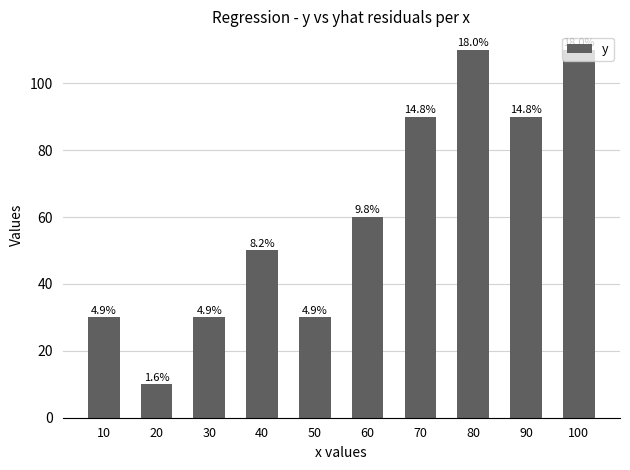

At which label does the data first exceed 60?

70